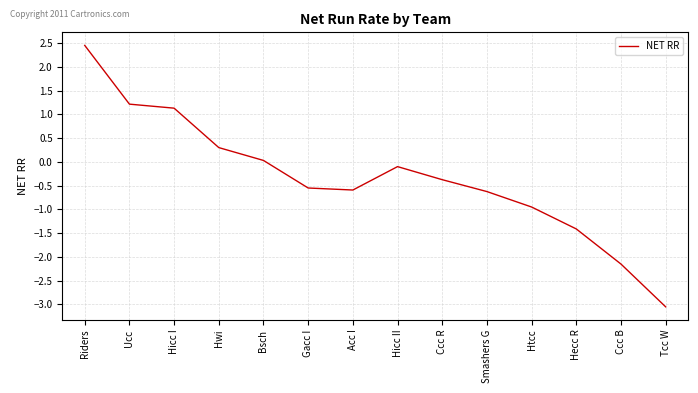

Count the number of categories in the chart.

14